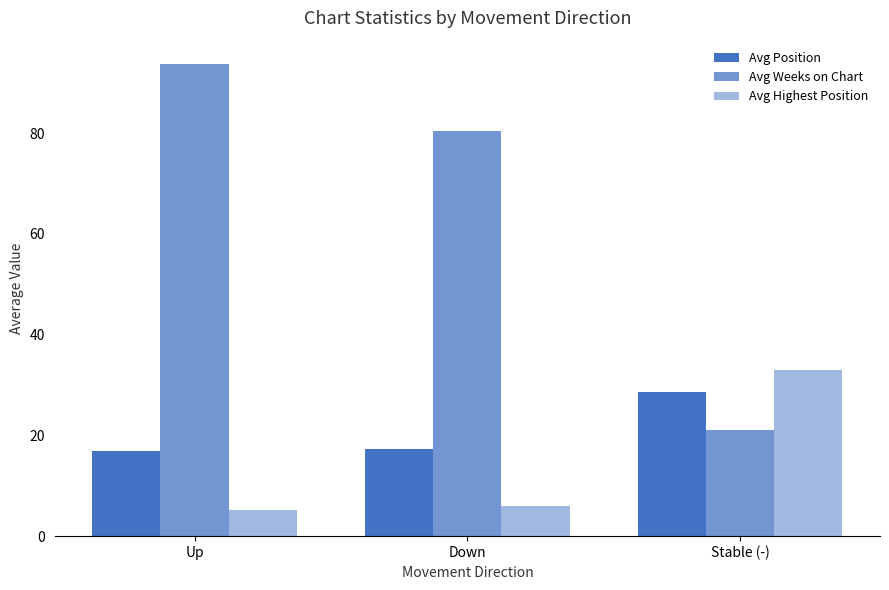

Reading left to right, transcribe all the data shown in this chart.

Avg Position: 16.9	17.2	28.6
Avg Weeks on Chart: 93.7	80.4	21.2
Avg Highest Position: 5.2	6.0	32.9